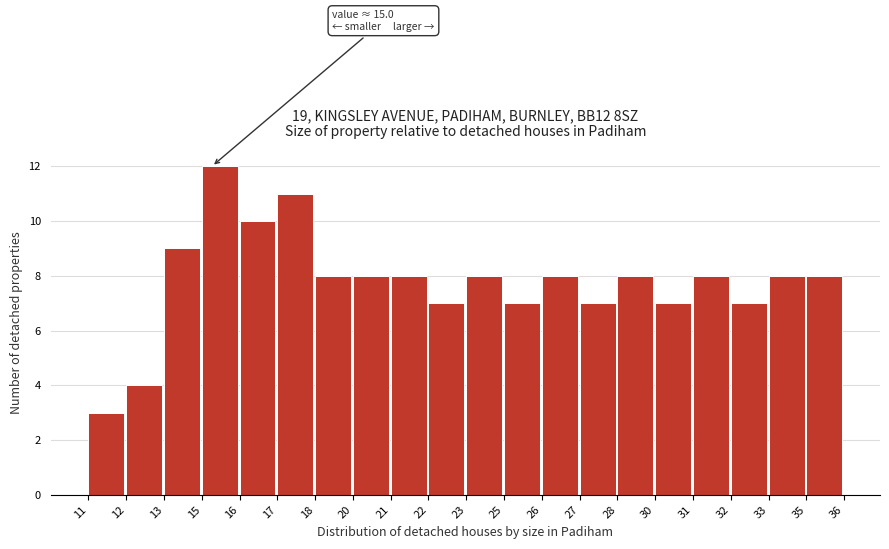

Reading right to left, extract all data points from this chart.

8	8	7	8	7	8	7	8	7	8	7	8	8	8	11	10	12	9	4	3